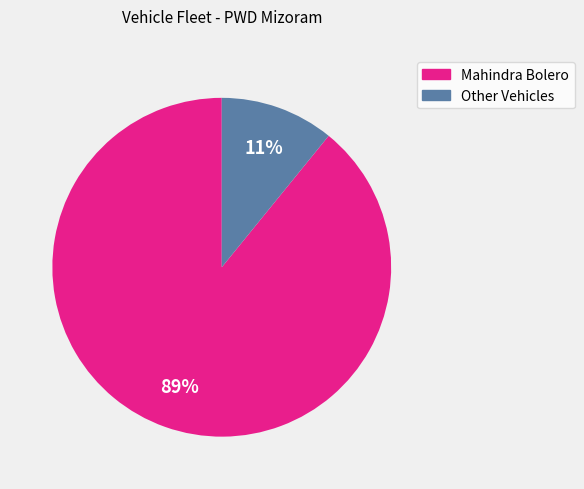

To the nearest percent, what is the average slice percentage?

50%